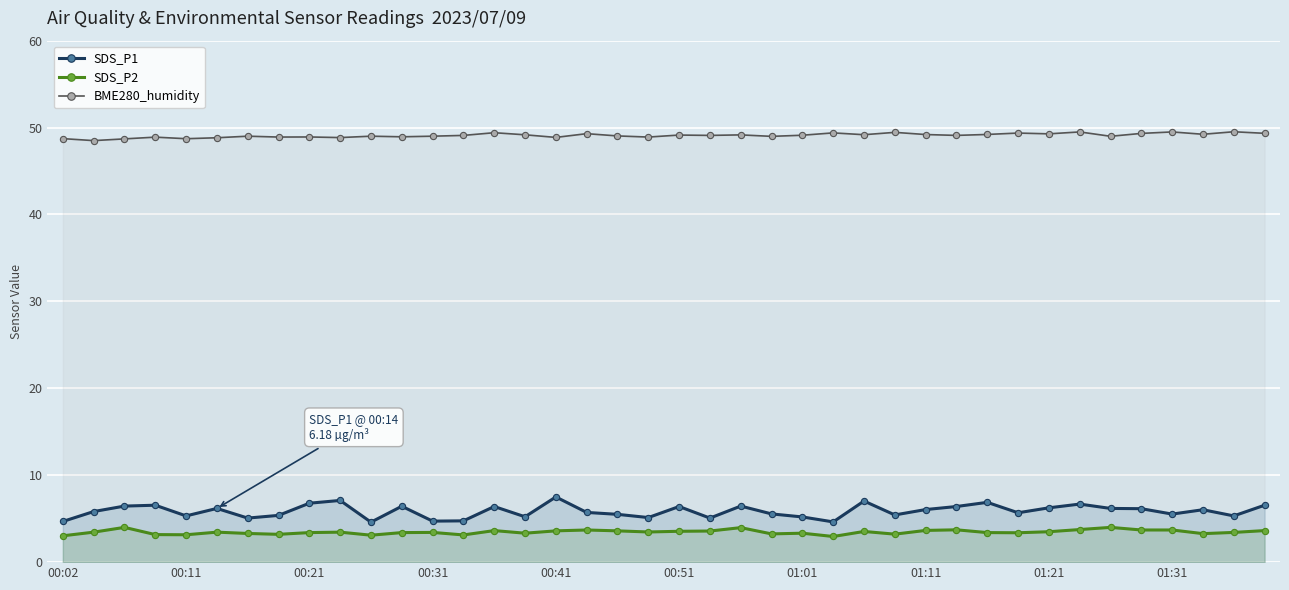

Rank the series by their maximum value, from lowest to highest.

SDS_P2, SDS_P1, BME280_humidity